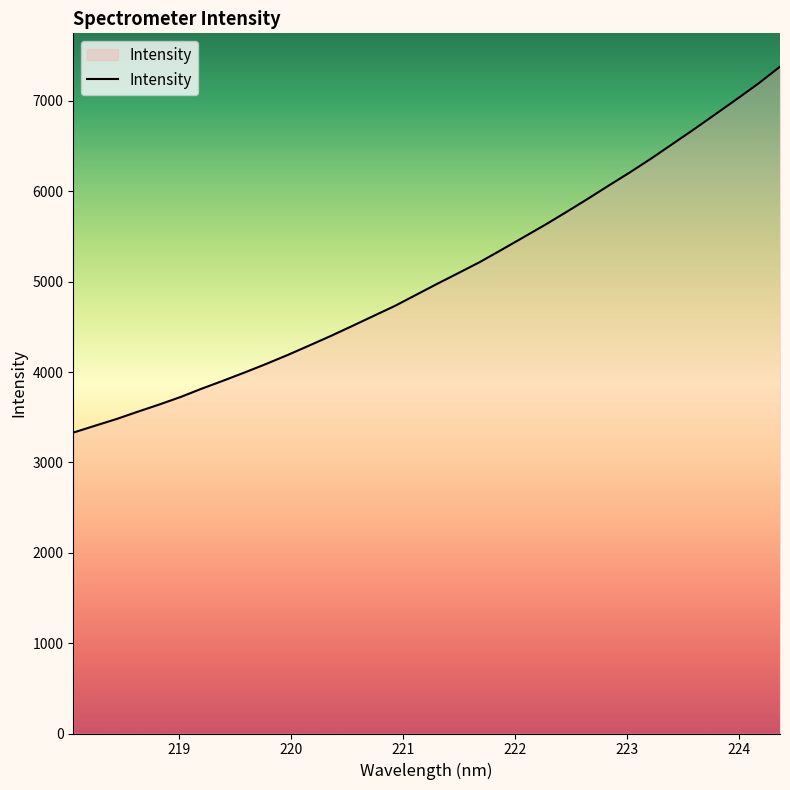

What is the average value?

5068.1